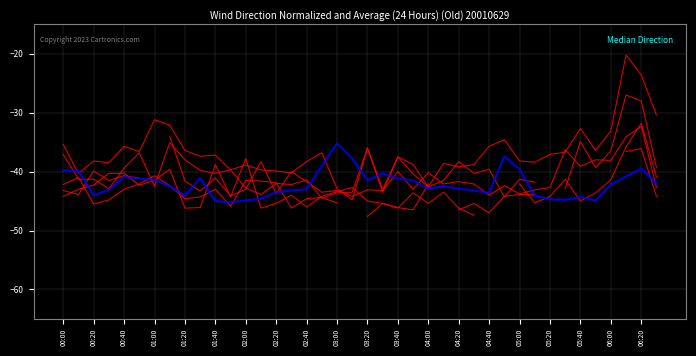

What is the approximate value of col_3 at 06:00?

-33.1